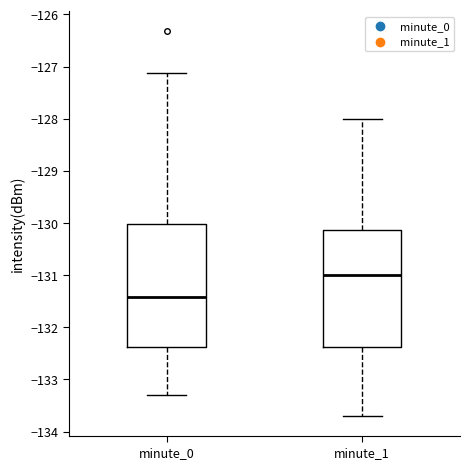

Reading left to right, read every box against the y-axis: the position of its median line, the range the box covers, and the ends of its whiskers. The values are not printed on the chart, so give them approximately, as read against the axis.

minute_0: median -131.4, box -132.4 to -130.0, whiskers -133.3 to -127.1
minute_1: median -131.0, box -132.4 to -130.1, whiskers -133.7 to -128.0